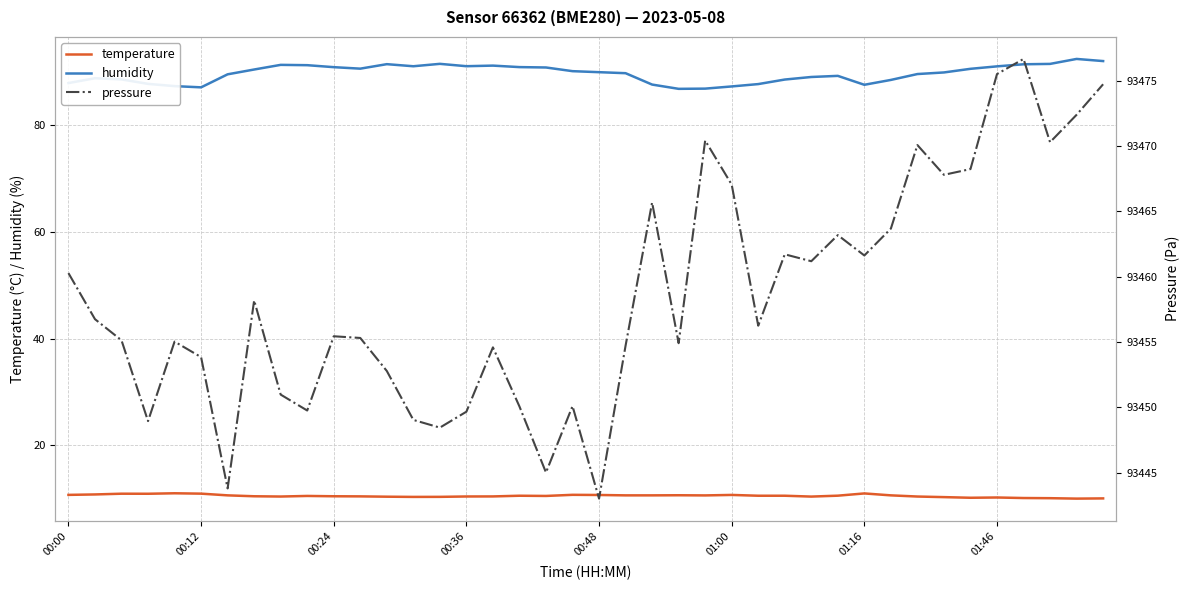

What is the highest value of the humidity series?

92.4